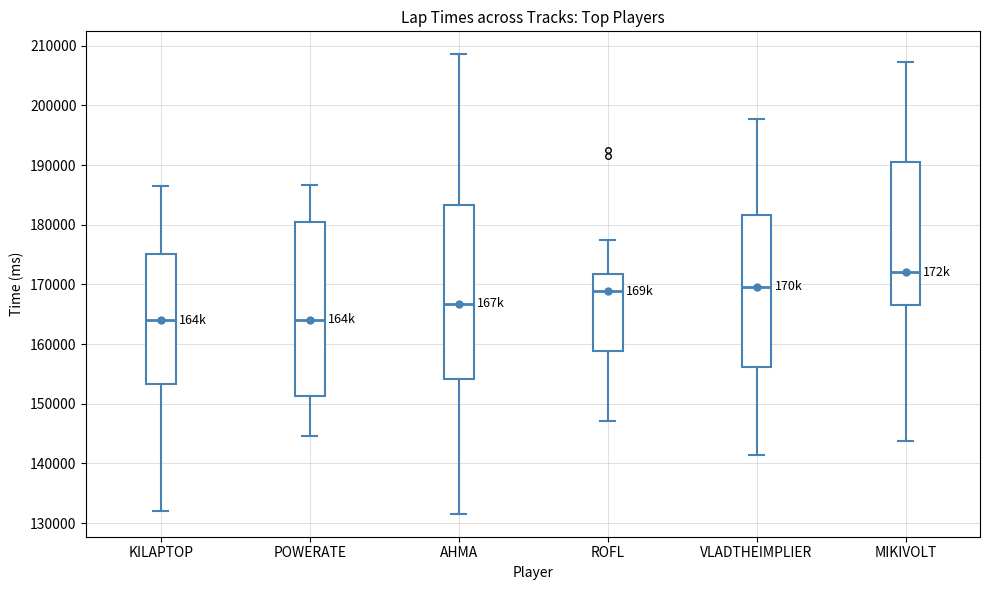

Reading left to right, read every box against the y-axis: the position of its median line, the range the box covers, and the ends of its whiskers. The values are not printed on the chart, so give them approximately, as read against the axis.

KILAPTOP: median 164000, box 153000 to 175000, whiskers 132000 to 186000
POWERATE: median 164000, box 151000 to 181000, whiskers 145000 to 187000
AHMA: median 167000, box 154000 to 183000, whiskers 132000 to 209000
ROFL: median 169000, box 159000 to 172000, whiskers 147000 to 177000
VLADTHEIMPLIER: median 170000, box 156000 to 182000, whiskers 141000 to 198000
MIKIVOLT: median 172000, box 167000 to 191000, whiskers 144000 to 207000